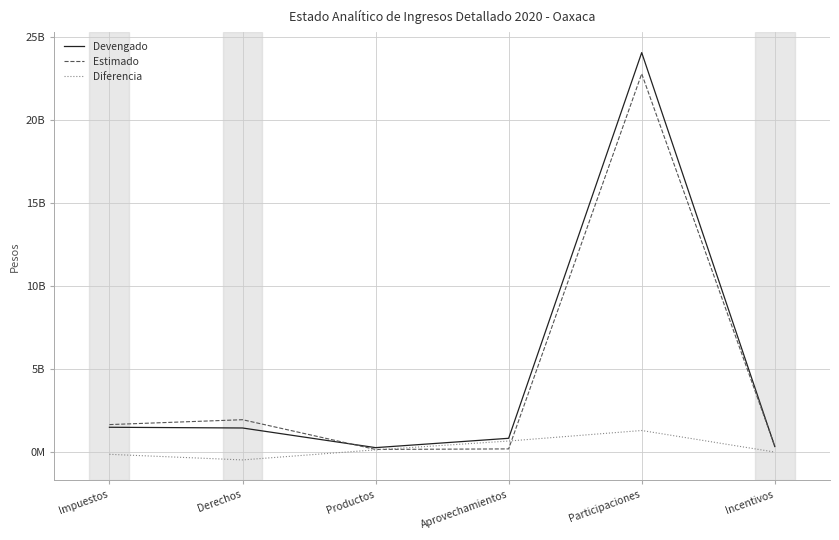

At which category is the sum across all series the highest?

Participaciones